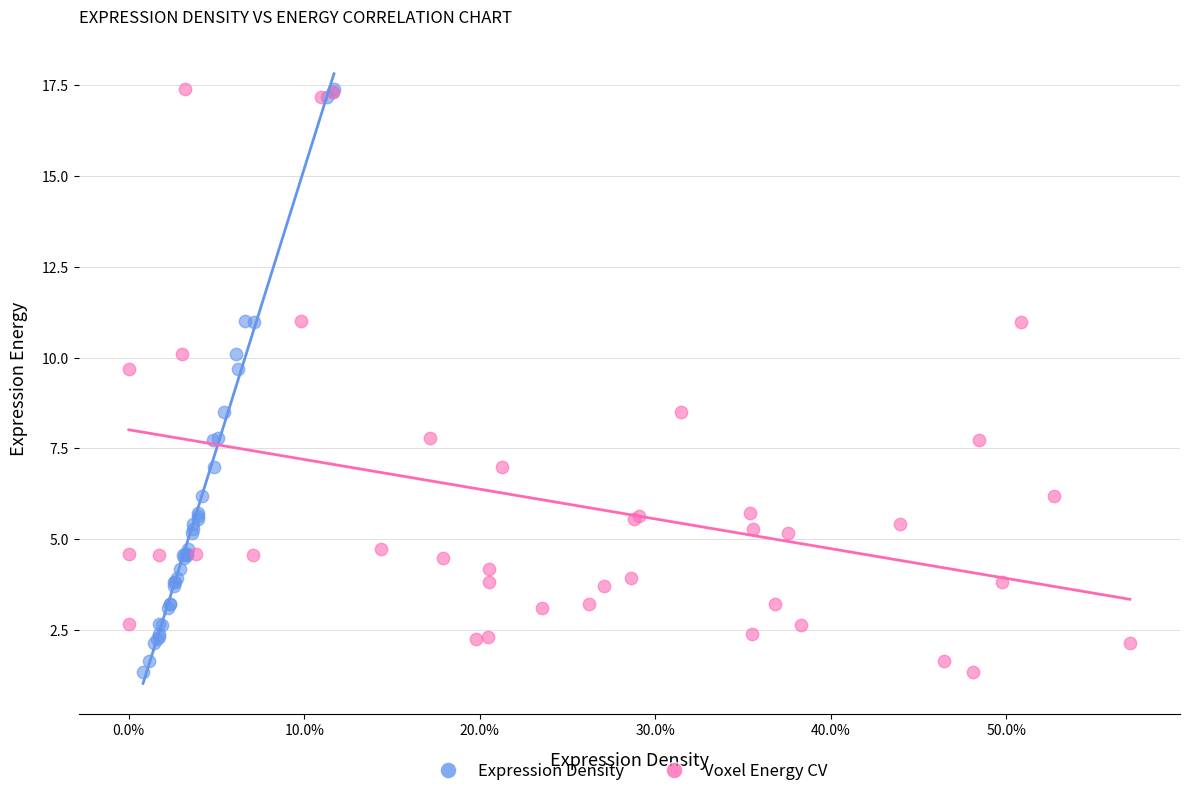

What are all the series names shown in the legend?

Expression Density, Voxel Energy CV